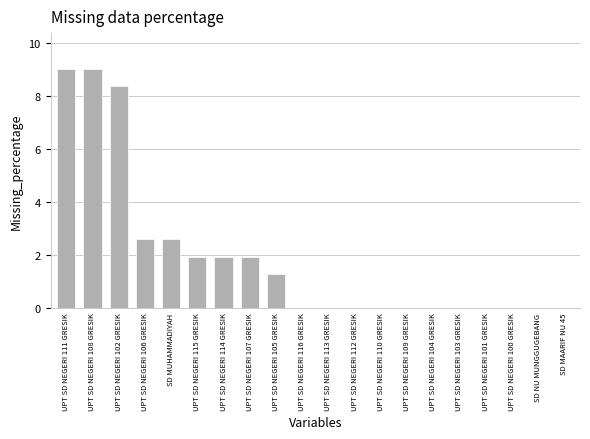

What is the greatest value displayed?

9.0